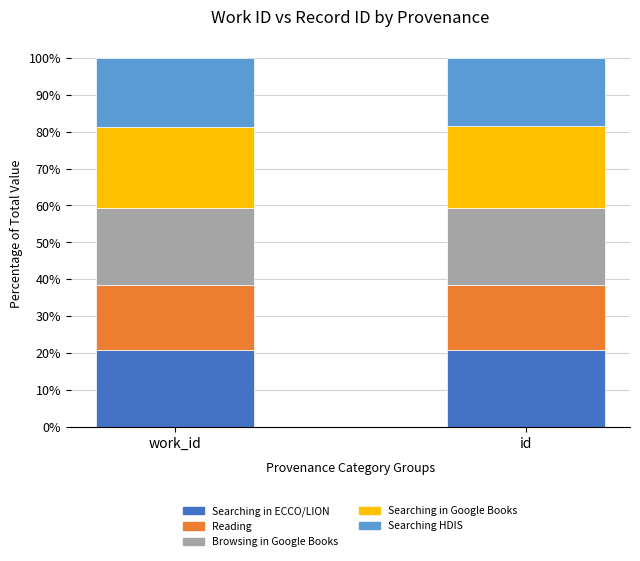

What is the minimum value for Searching in ECCO/LION?

20.8